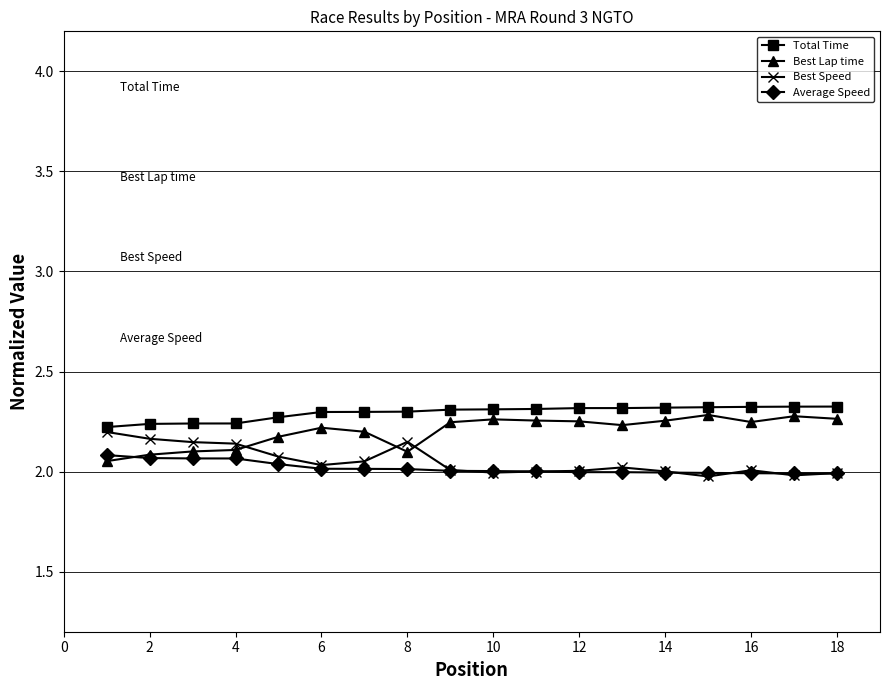

Is the value of Best Lap time at 14 greater than the value of Best Speed at 16?

Yes